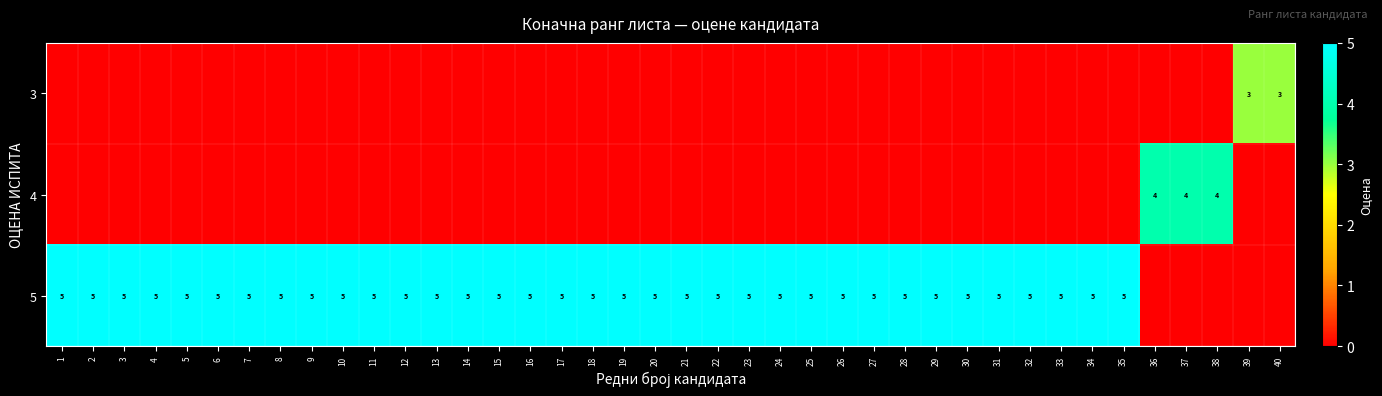

The value of 5 at 25 is 7. True or false?

False